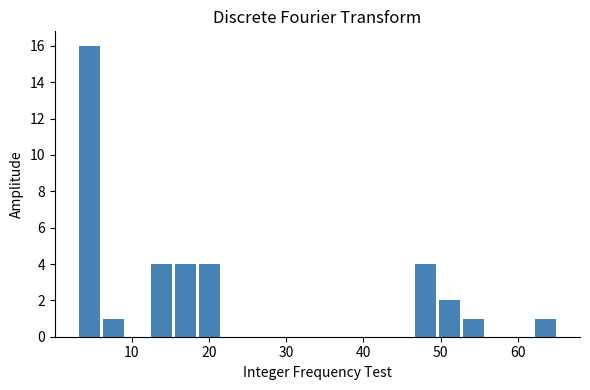

Read against the x-axis, roughly where is the centre of the tallest bar?

5